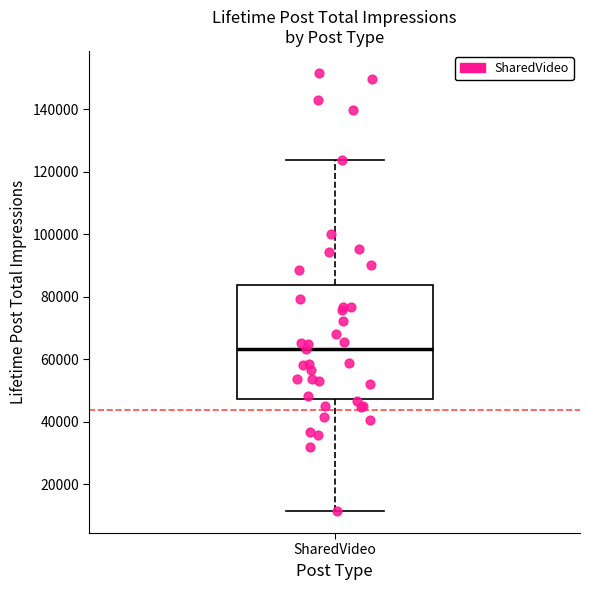

Read this box plot against the y-axis: the position of the median line, the range covered by the box, and the ends of both whiskers. The values are not printed on the chart, so give them approximately, as read against the axis.

median 64000, box 48000 to 84000, whiskers 12000 to 124000